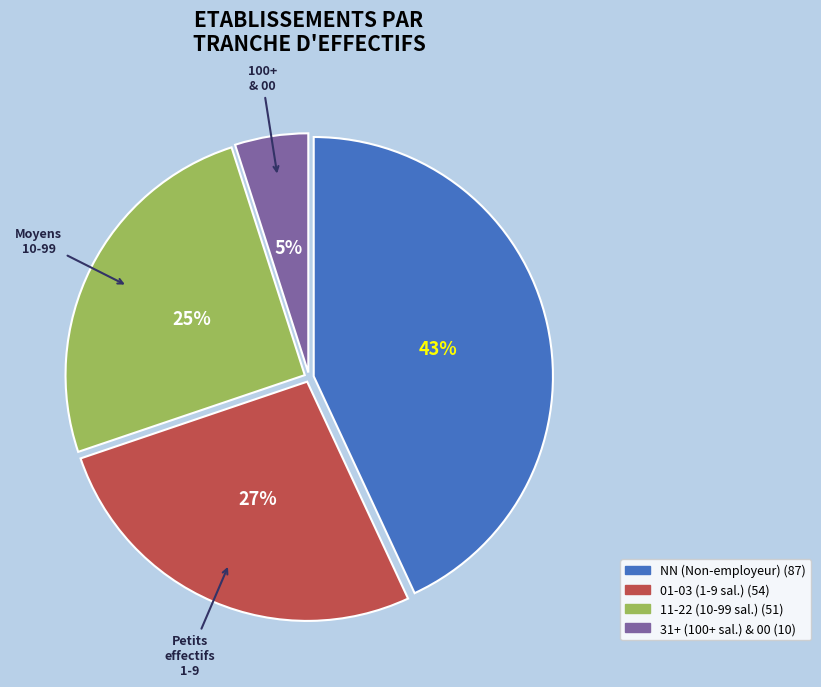

To the nearest percent, what is the difference between the largest and smallest slice percentages?

38%